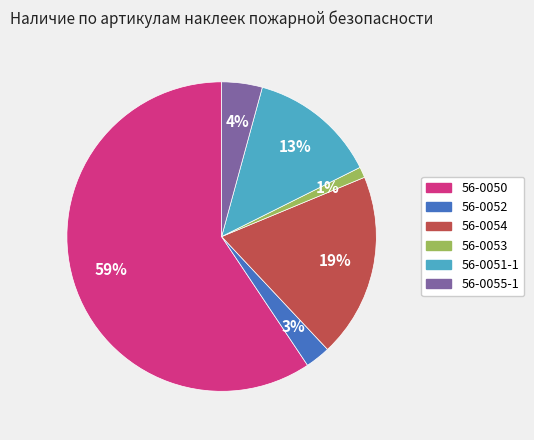

To the nearest percent, what is the average slice percentage?

17%